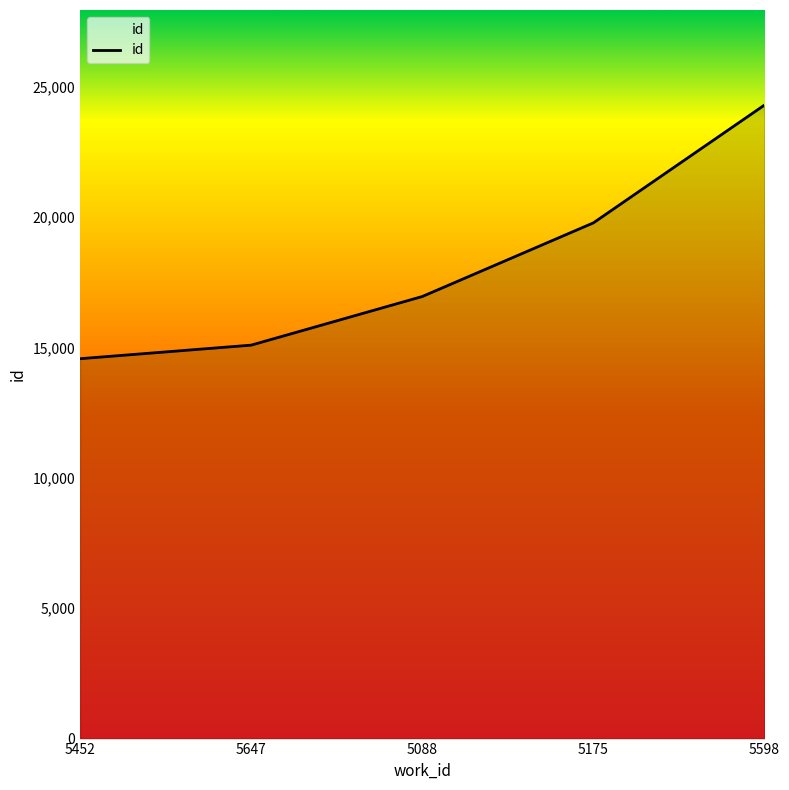

Reading left to right, what are all the values shown in this chart?

14574	15094	16960	19785	24306